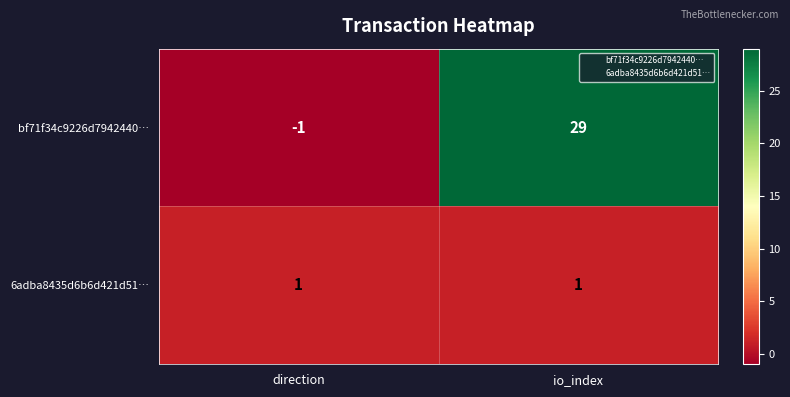

Which label corresponds to the largest value in the chart?

io_index